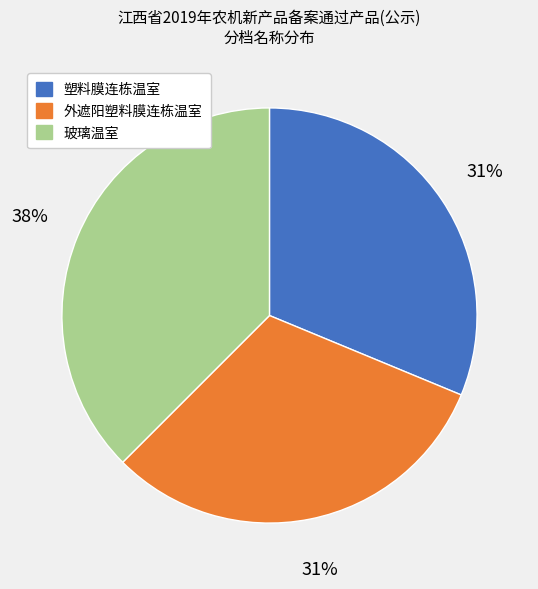

Between 外遮阳塑料膜连栋温室 and 玻璃温室, which is larger?

玻璃温室